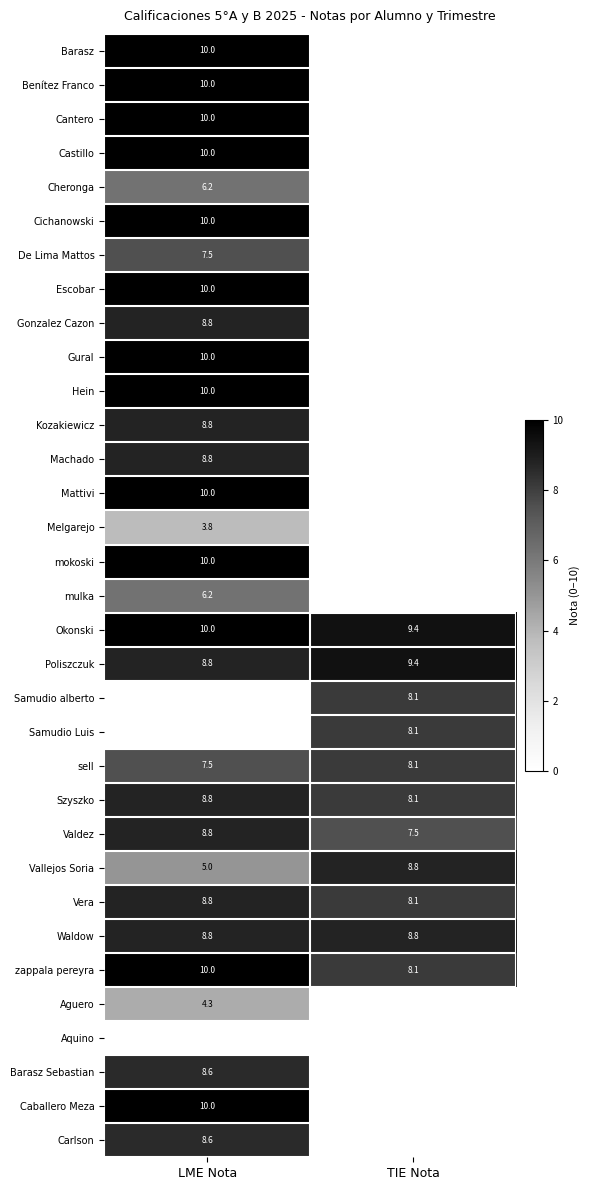

Is it true that Okonski equals 15.2 at TIE Nota?

False